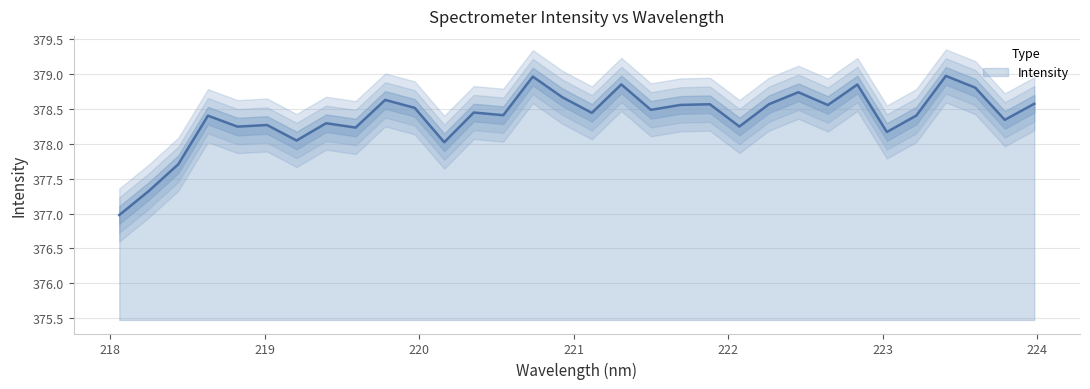

How many data points are above 378?

29